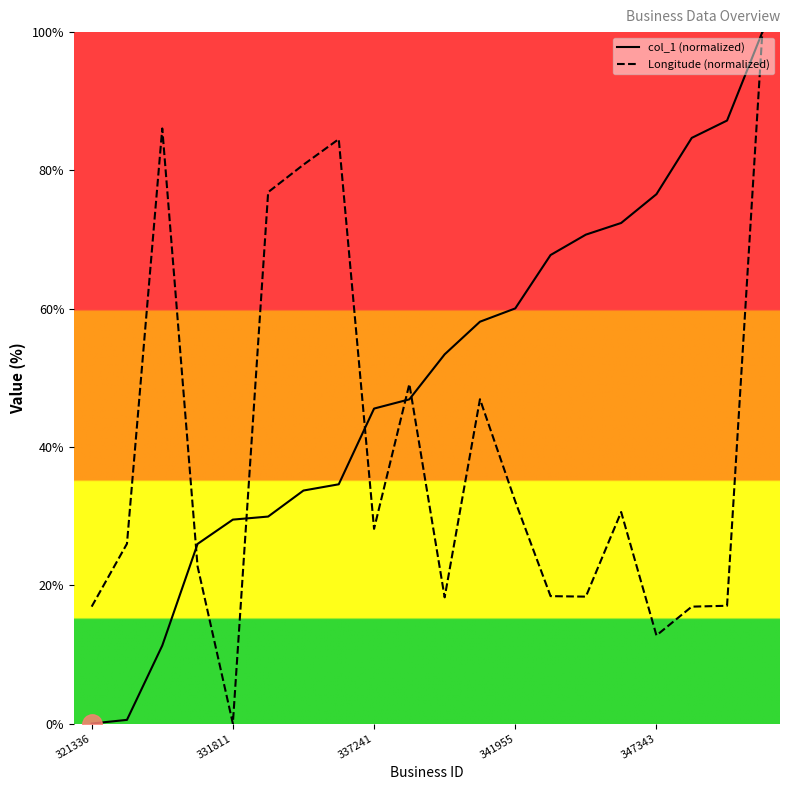

What position from the left is 6?

7